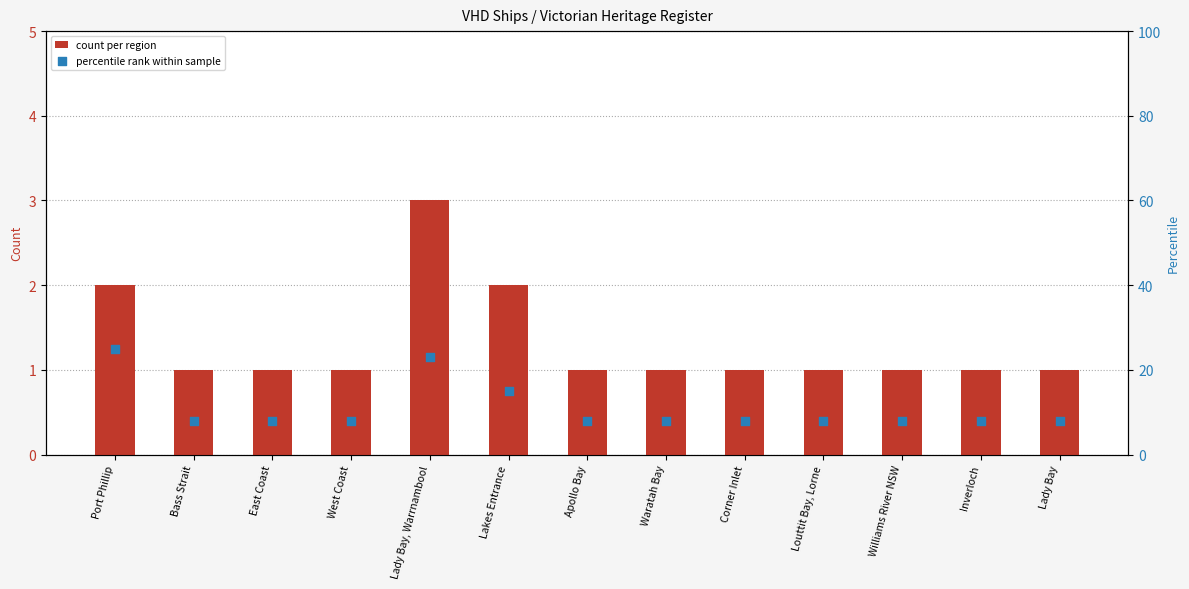

Which series contains the lowest Y value?

count per region